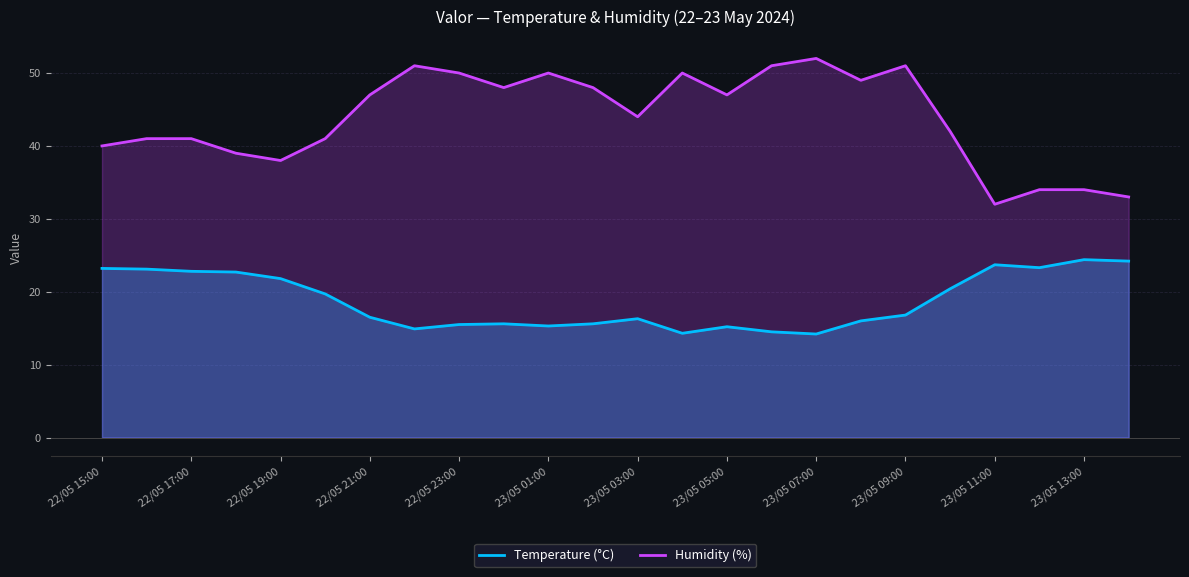

Is it true that Humidity (%) equals 16.4 at 23/05 03:00?

False